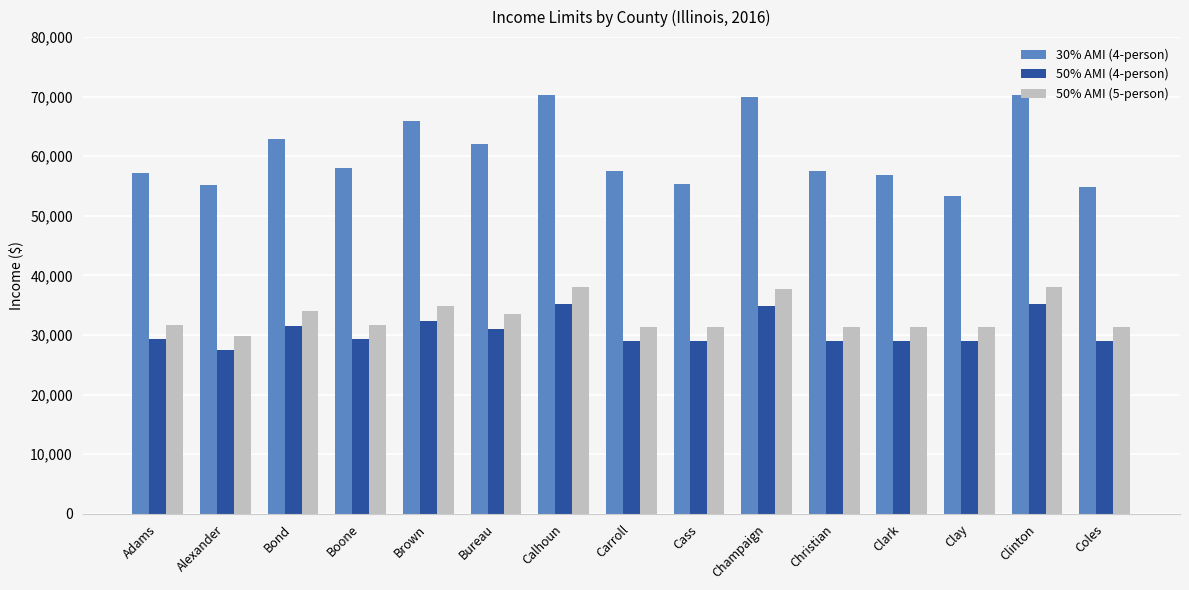

What is the difference between the 50% AMI (4-person) values at Cass and Champaign?

5950